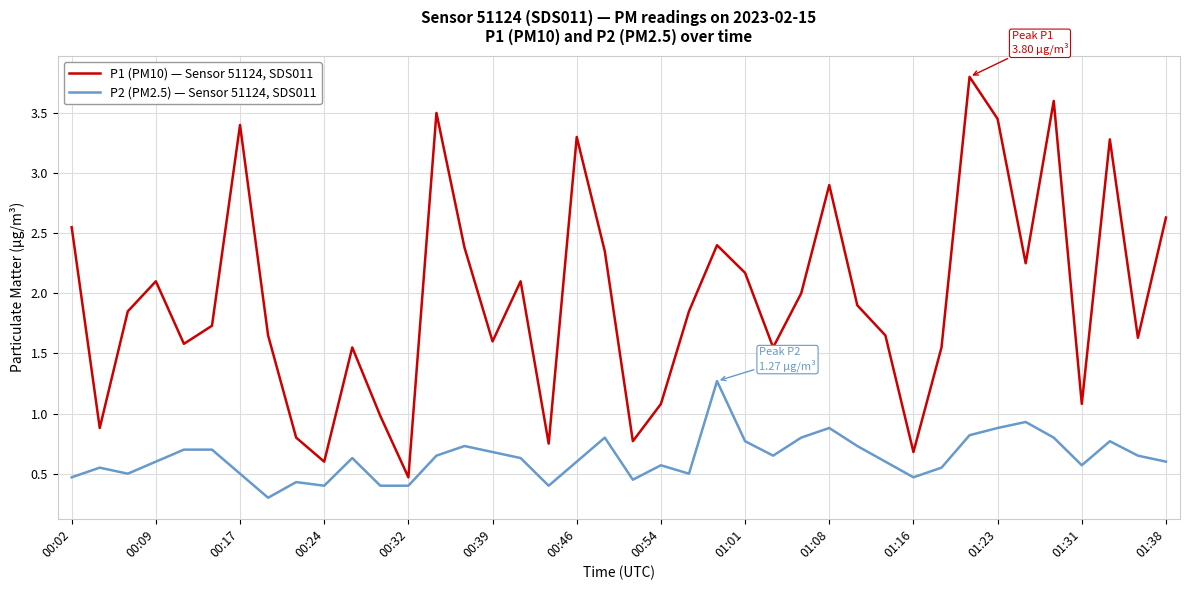

Which series has the largest total across all categories?

P1 (PM10) — Sensor 51124, SDS011